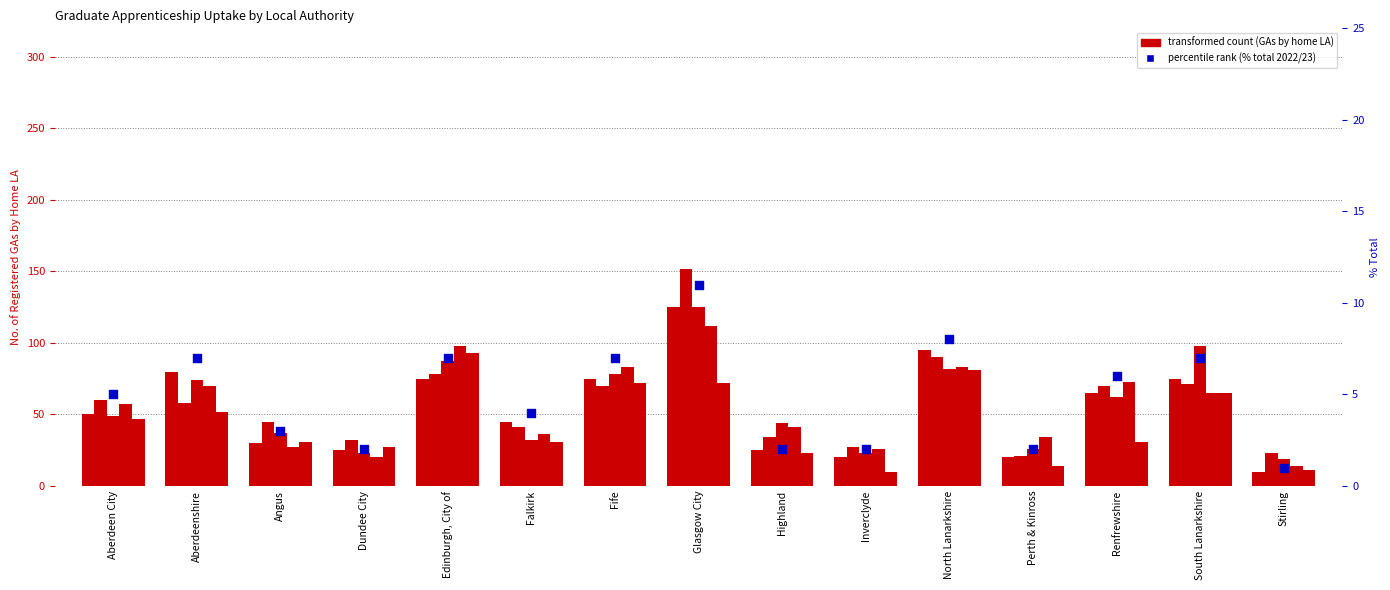

Is the value of No. by home LA 2021/22 at Stirling greater than the value of No. by home LA 2019/20 at Stirling?

Yes